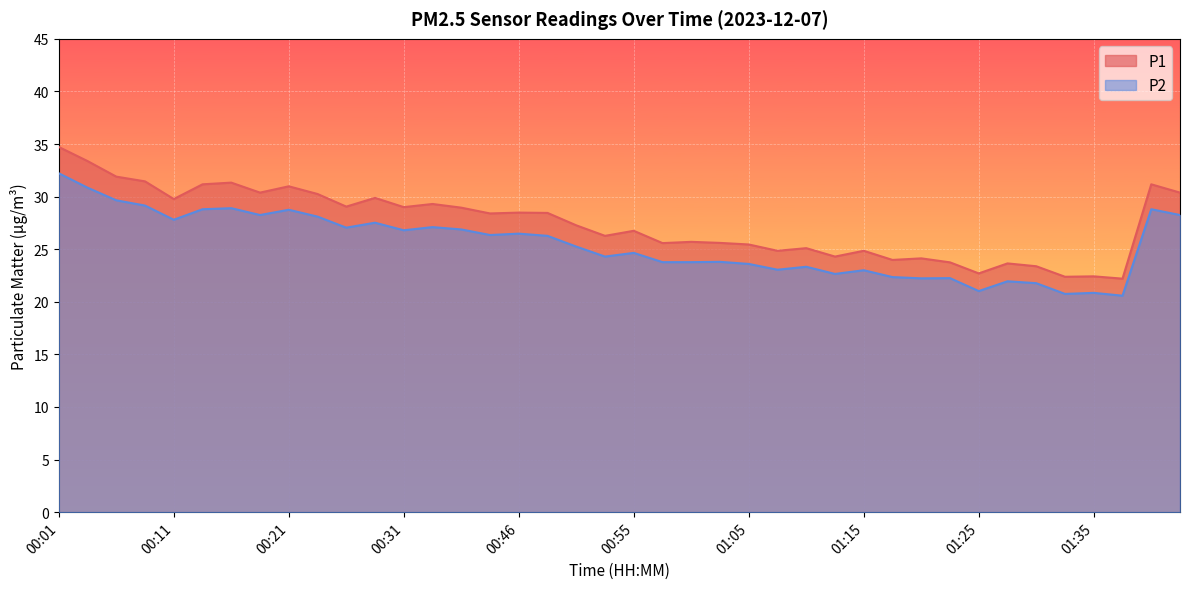

Reading left to right, list all the values displayed in this chart.

P1: 34.7	33.4	31.9	31.4	29.8	31.2	31.3	30.4	31.0	30.2	29.1	29.9	29.0	29.3	28.9	28.4	28.5	28.4	27.3	26.3	26.8	25.6	25.7	25.6	25.4	24.9	25.1	24.3	24.9	24.0	24.1	23.8	22.7	23.6	23.4	22.4	22.4	22.2	31.2	30.4
P2: 32.2	30.9	29.6	29.1	27.8	28.8	28.9	28.2	28.8	28.1	27.1	27.5	26.8	27.1	26.9	26.4	26.5	26.3	25.2	24.3	24.6	23.8	23.8	23.8	23.6	23.1	23.3	22.6	23.0	22.4	22.2	22.2	21.0	21.9	21.8	20.8	20.9	20.6	28.8	28.2